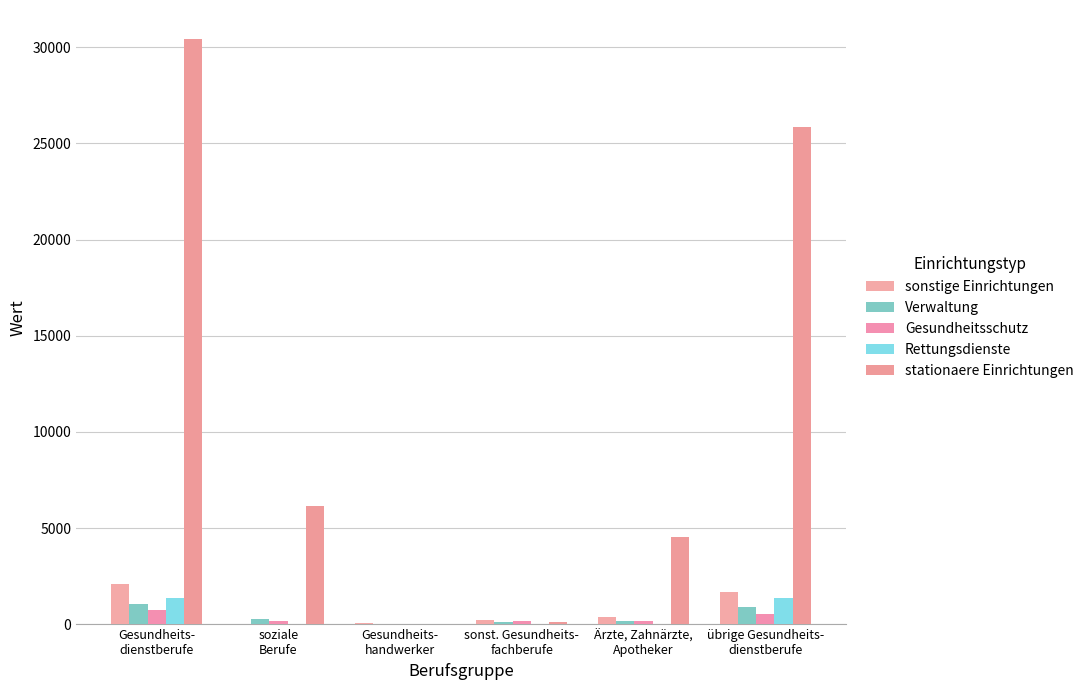

What is the sum of the sonstige Einrichtungen values at Ärzte, Zahnärzte,
Apotheker and Gesundheits-
dienstberufe?

2445.5